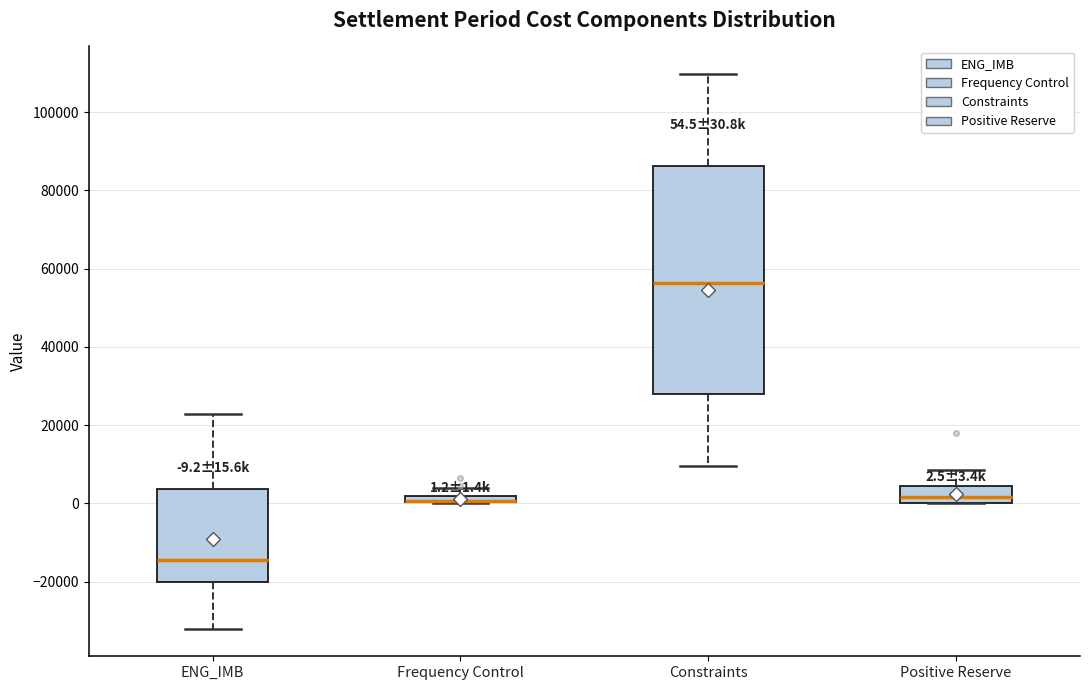

Comparing the boxes themselves (not the whiskers), which one is the tallest?

Constraints